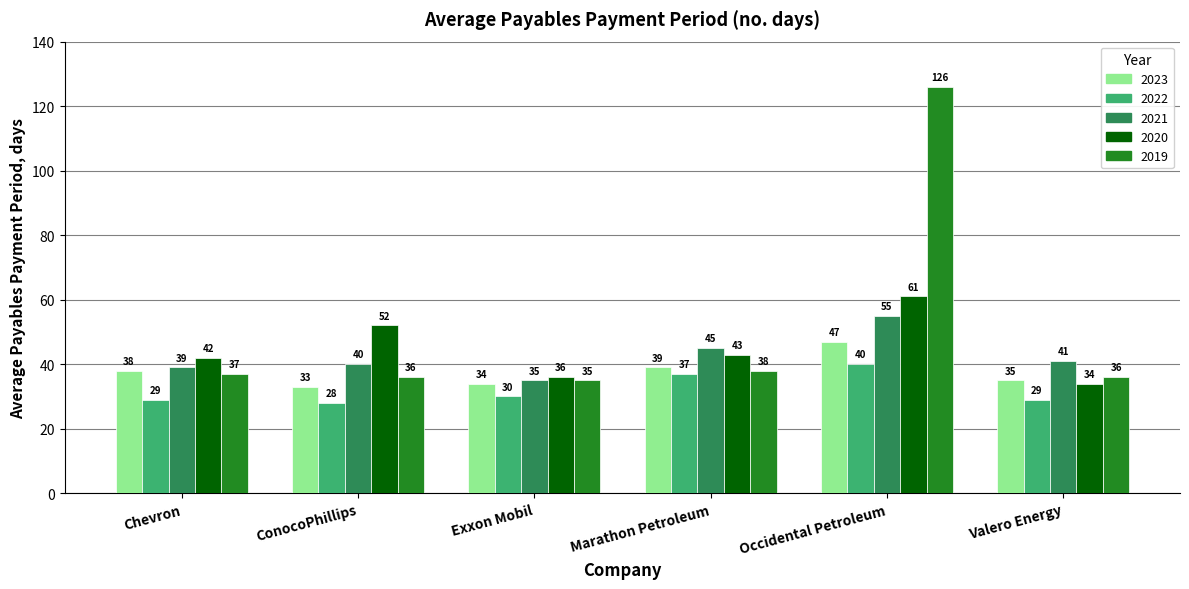

At which category does the chart reach its peak across all series?

Occidental Petroleum